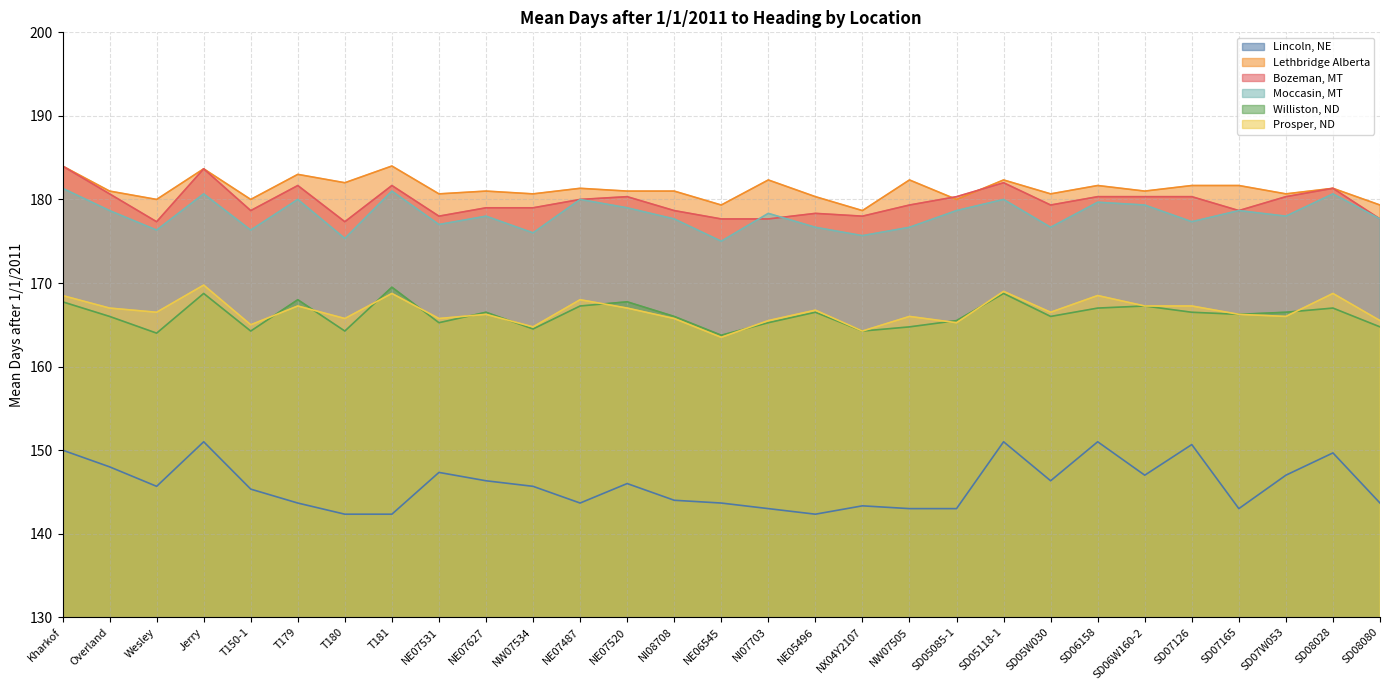

Which series has the largest total across all categories?

Lethbridge Alberta